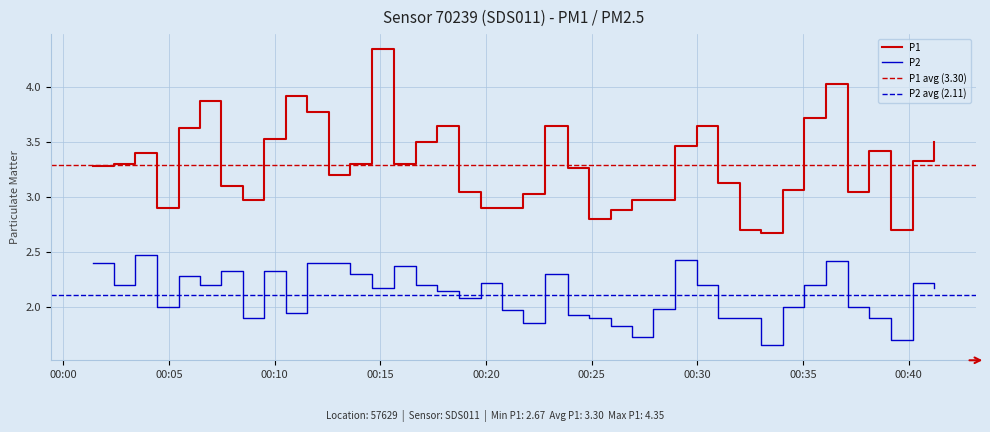

What is the smallest value displayed?

1.6